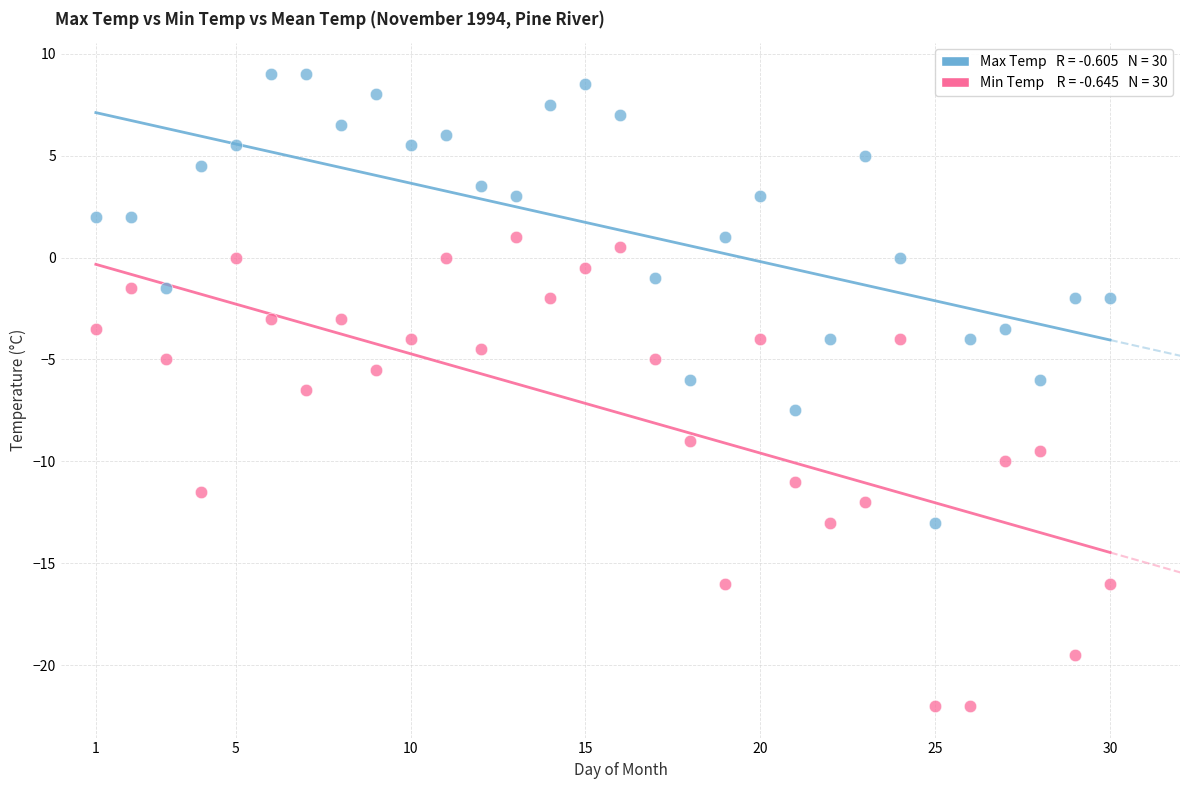

Across all data points, what is the range of Y values (max minus min)?

31.0